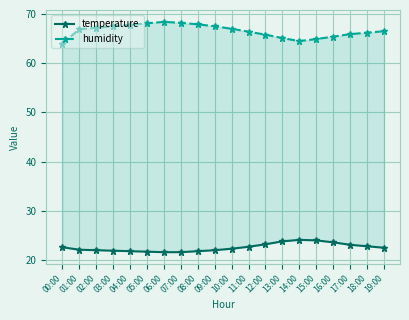

True or false: temperature and humidity intersect in this chart.

False